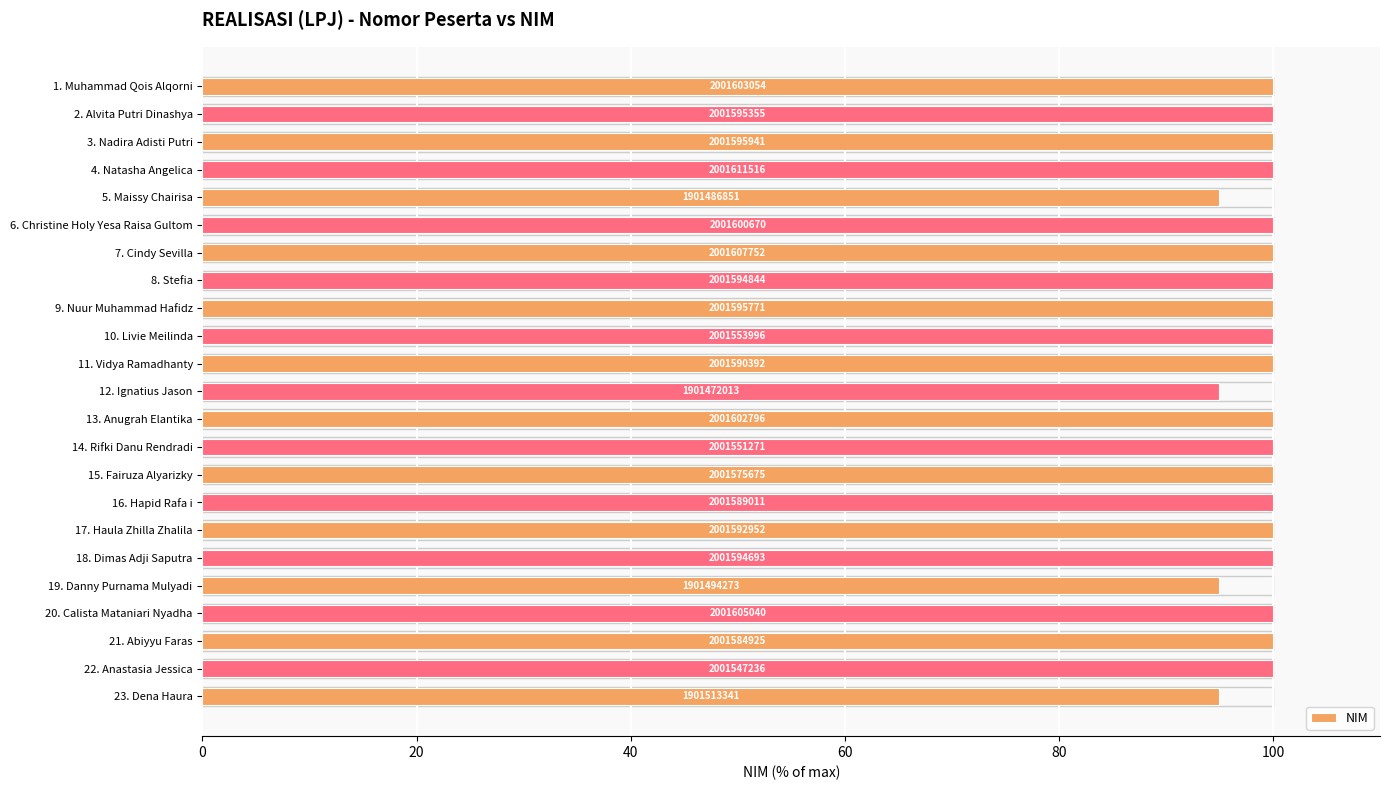

How many bars are there in total?

23